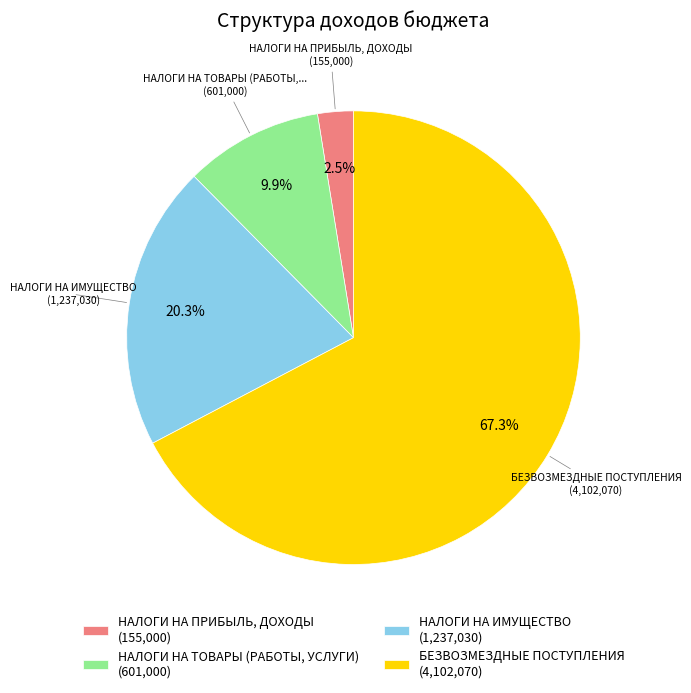

Does any single category account for the majority?

Yes